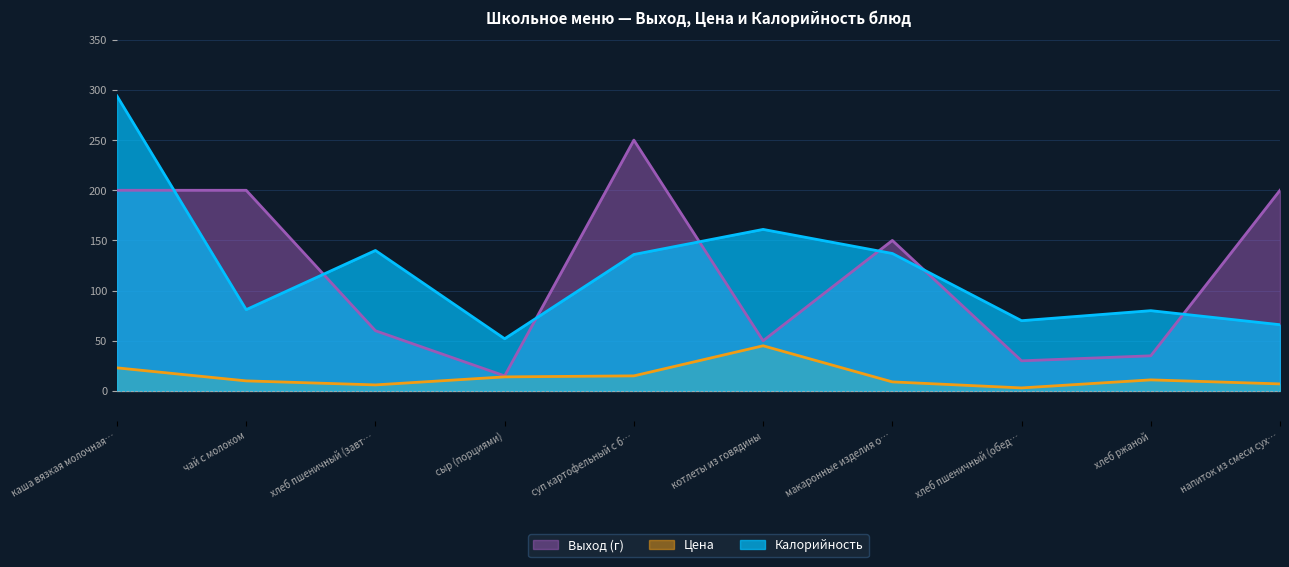

What value does the Цена series have at напиток из смеси сух…?

7